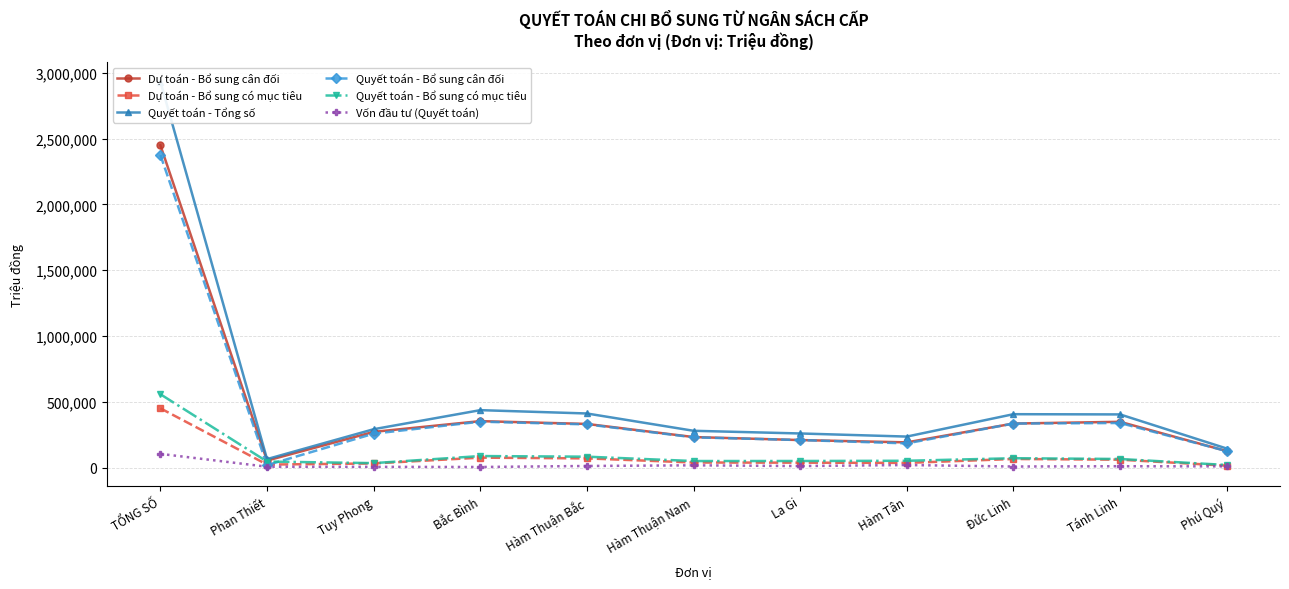

Is the value of Vốn đầu tư (Quyết toán) at Tánh Linh greater than the value of Quyết toán - Bổ sung có mục tiêu at Tuy Phong?

No